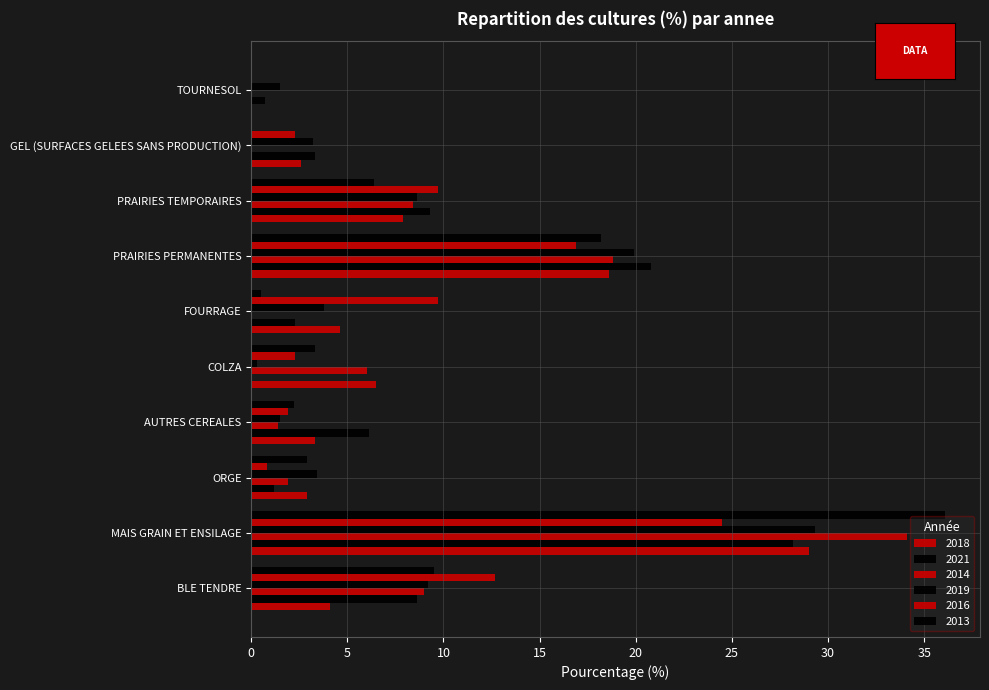

How many data points does each series have?

10